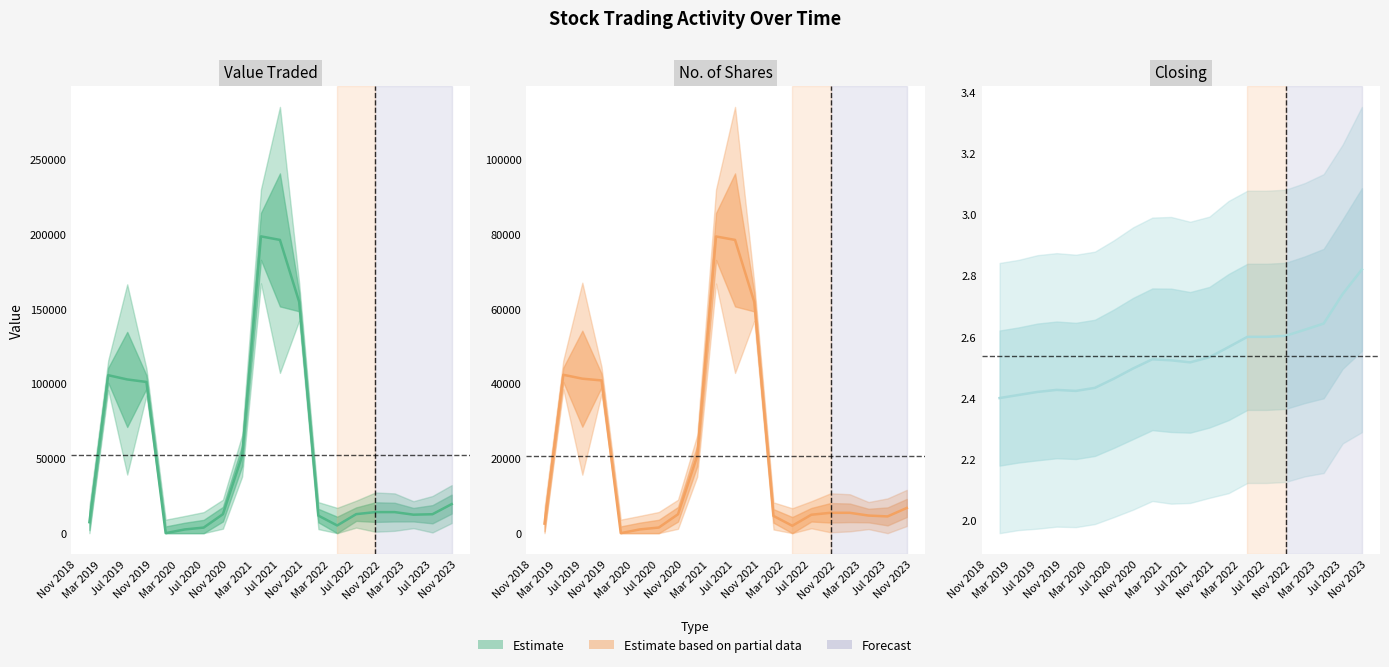

Which label corresponds to the smallest value in the chart?

Mar 2020